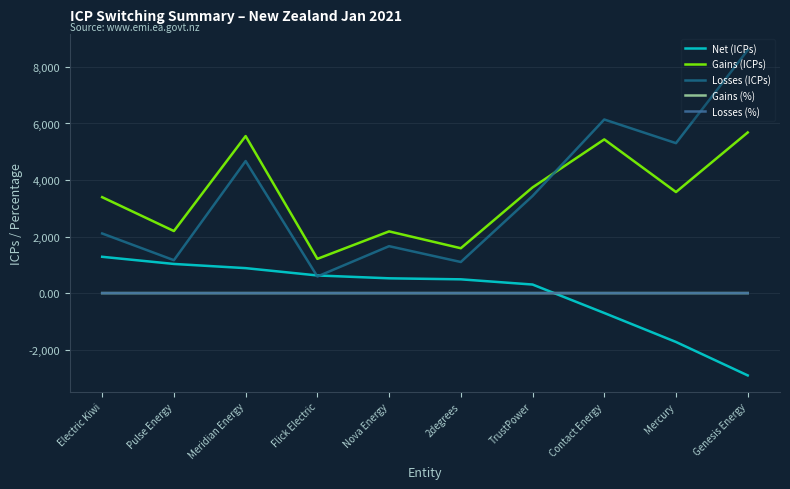

Does the chart have visible grid lines?

Yes